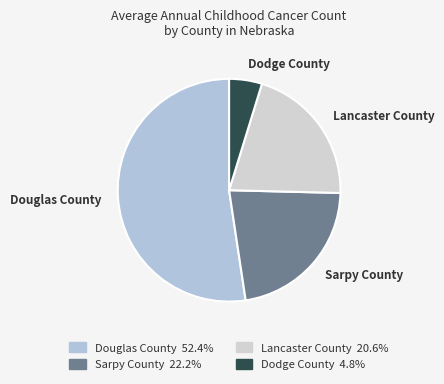

Rank the categories by value from lowest to highest.

Dodge County, Lancaster County, Sarpy County, Douglas County